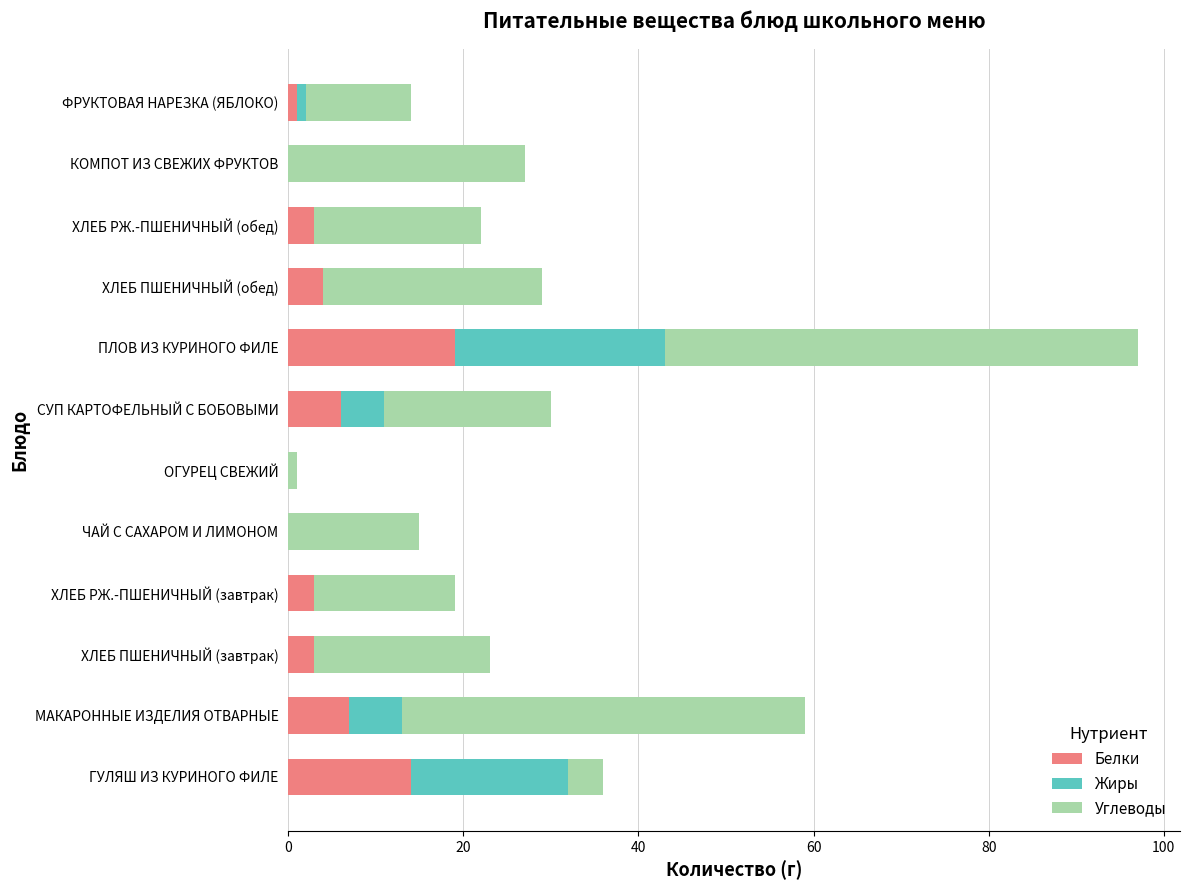

How many categories are shown in the chart?

12